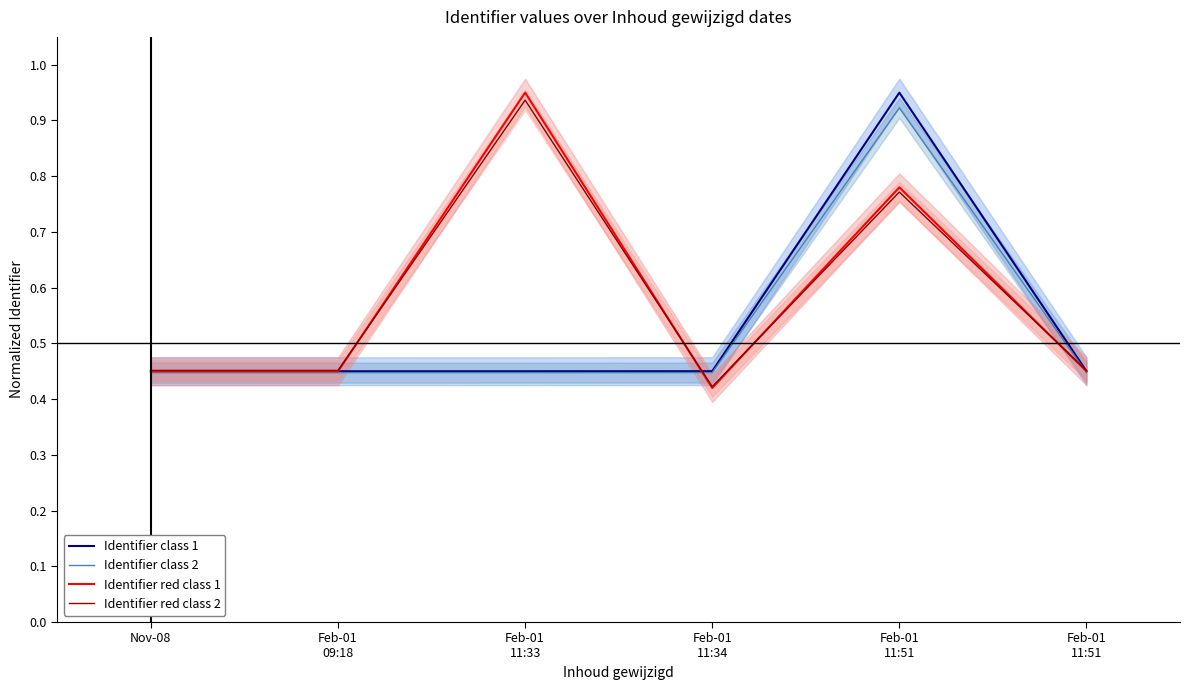

What is the label of the 3rd point from the right?

Feb-01
11:34